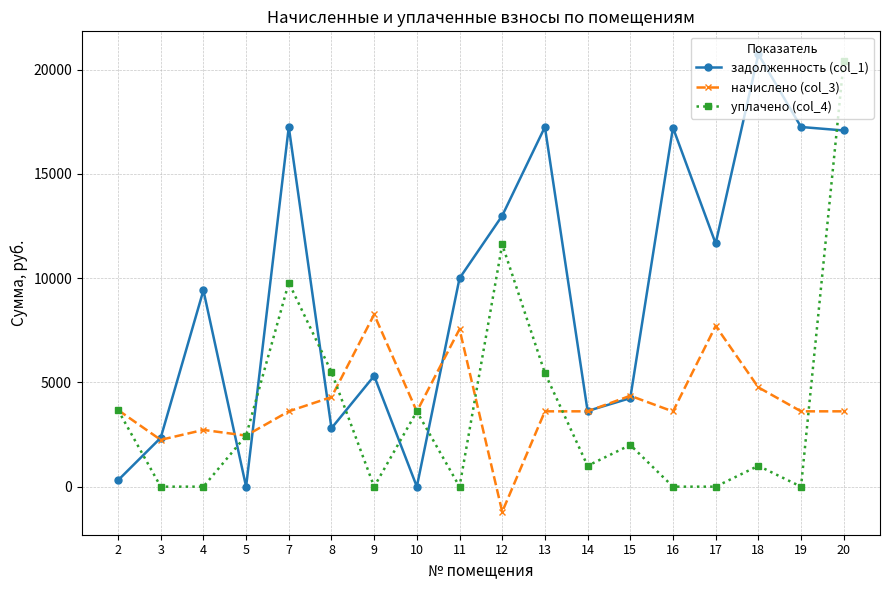

At how many categories does at least one series exceed 15013?

6